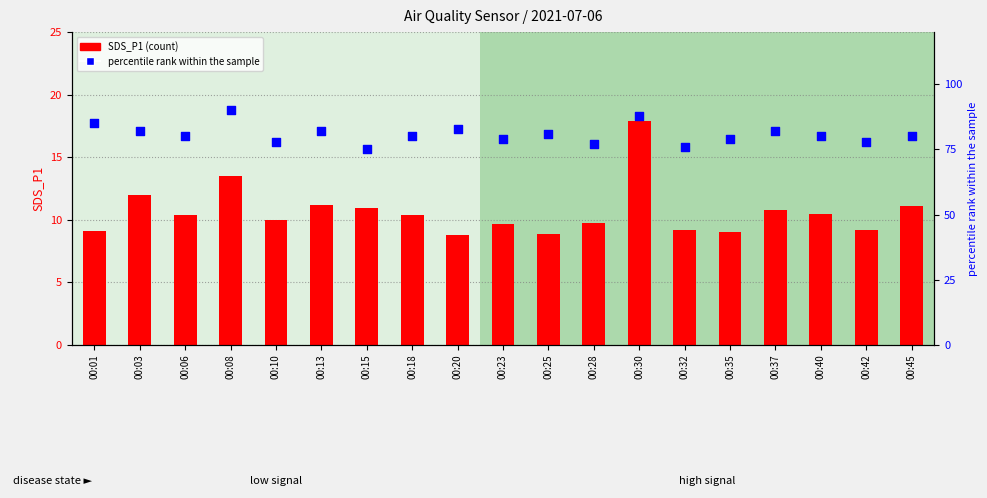

At how many categories does at least one series exceed 55?

19